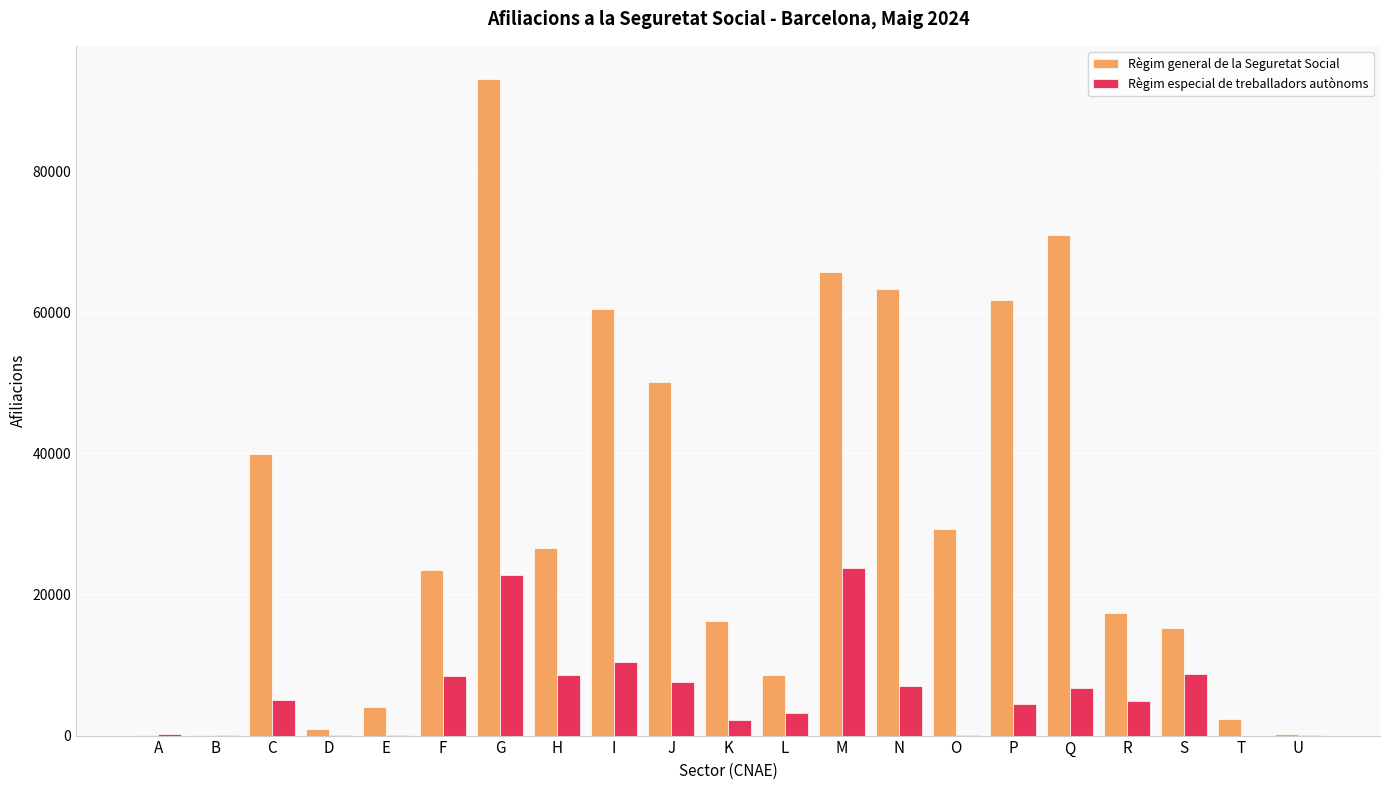

At which label does Règim general de la Seguretat Social reach its peak?

G